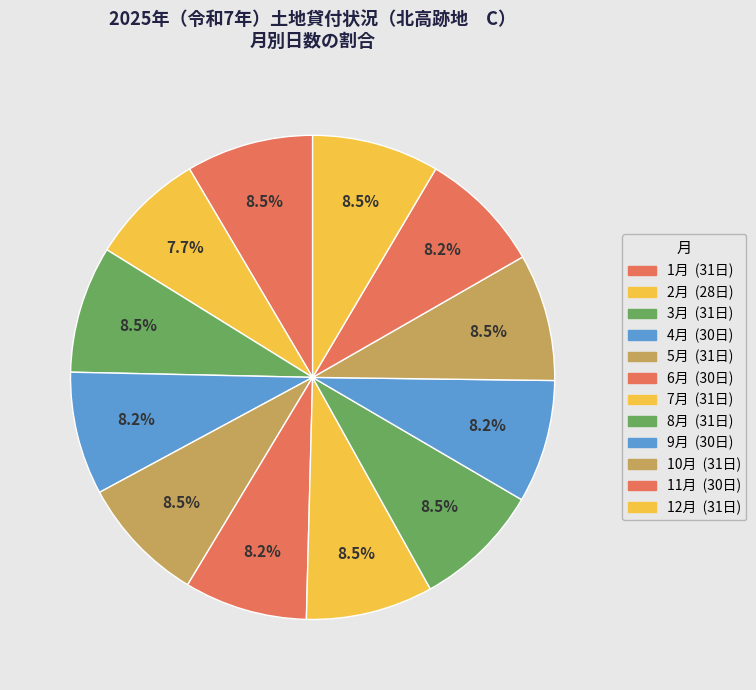

How many slices are in this pie chart?

12